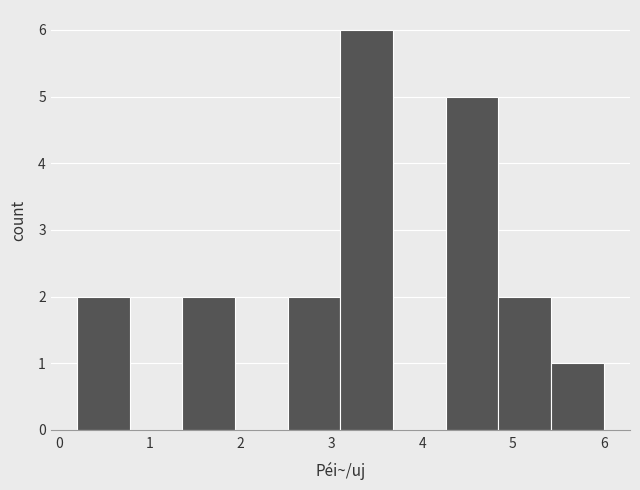

Reading left to right, list every bar in this chart as the range it spans on the x-axis followed by its height. Neither the bar edges nor the heights are printed on the chart, so give them approximately, as read against the axes.

0.20 to 0.78: 2
0.78 to 1.36: 0
1.36 to 1.94: 2
1.94 to 2.52: 0
2.52 to 3.10: 2
3.10 to 3.68: 6
3.68 to 4.26: 0
4.26 to 4.84: 5
4.84 to 5.42: 2
5.42 to 6.00: 1